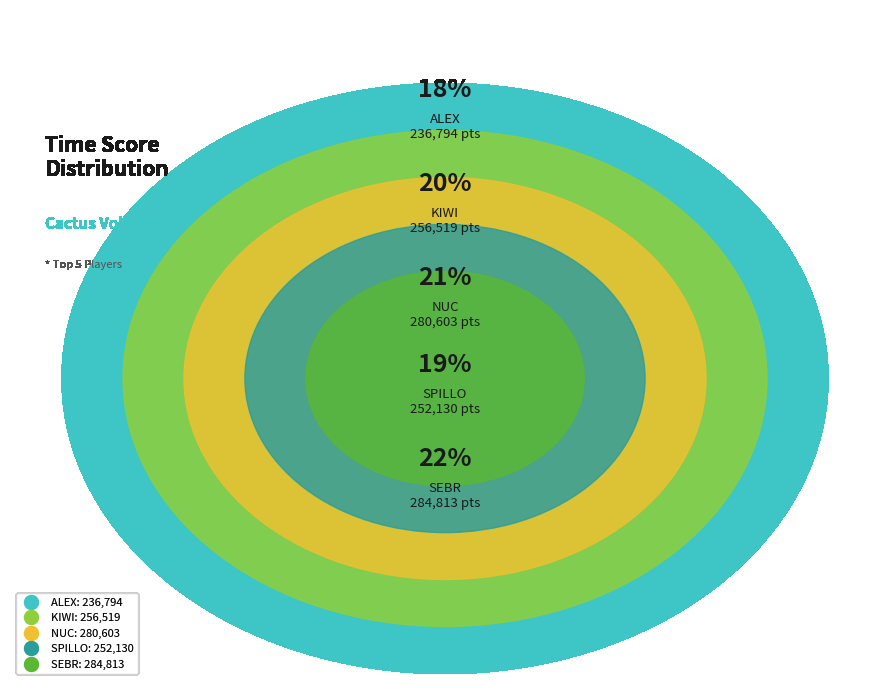

To the nearest percent, what percentage of the pie is SPILLO?

19%